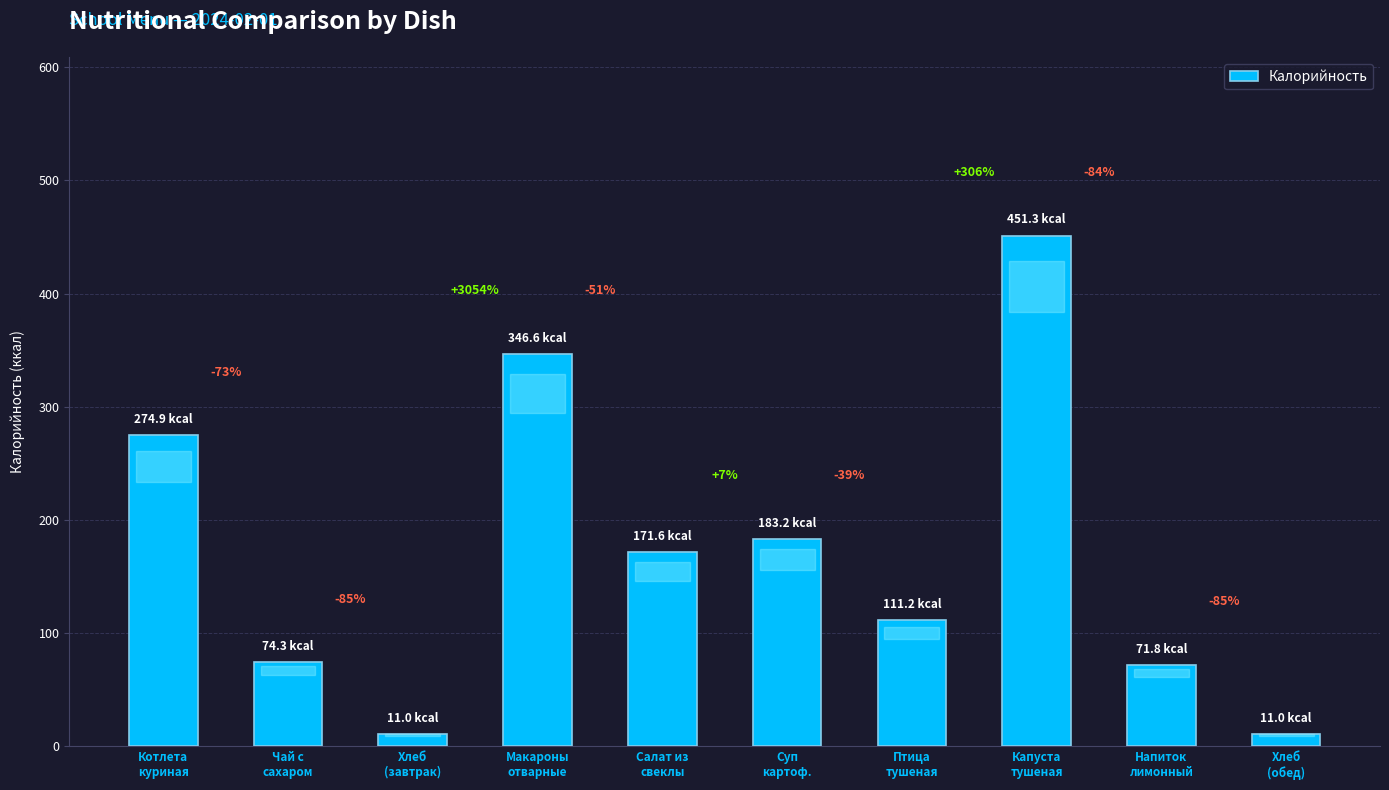

What is the label of the 2nd bar from the right?

Напиток
лимонный